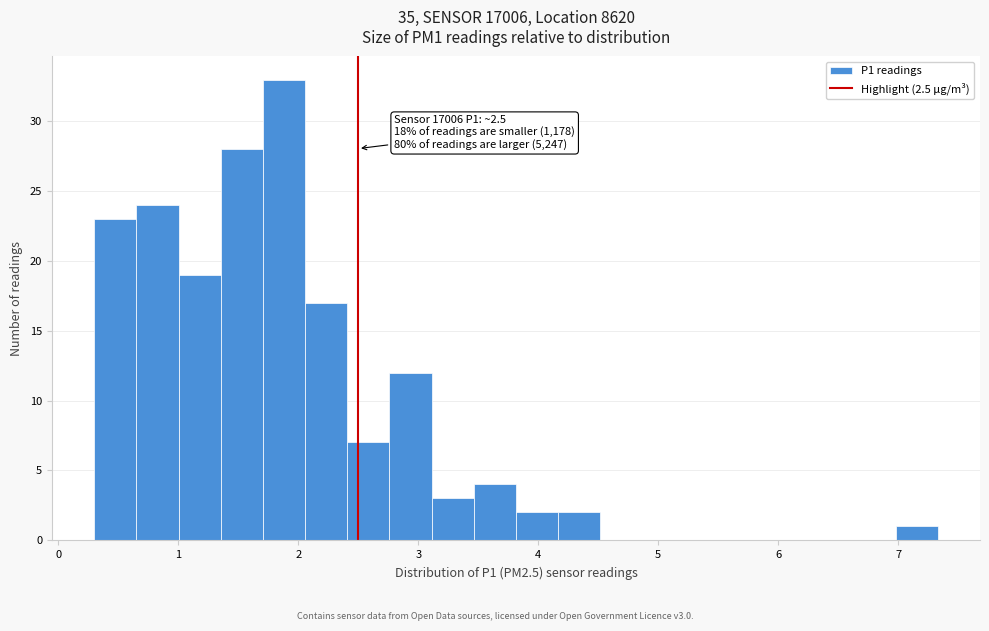

Around what value on the x-axis is the tallest bar? Give the approximate position of its centre, as read against the axis.

1.9